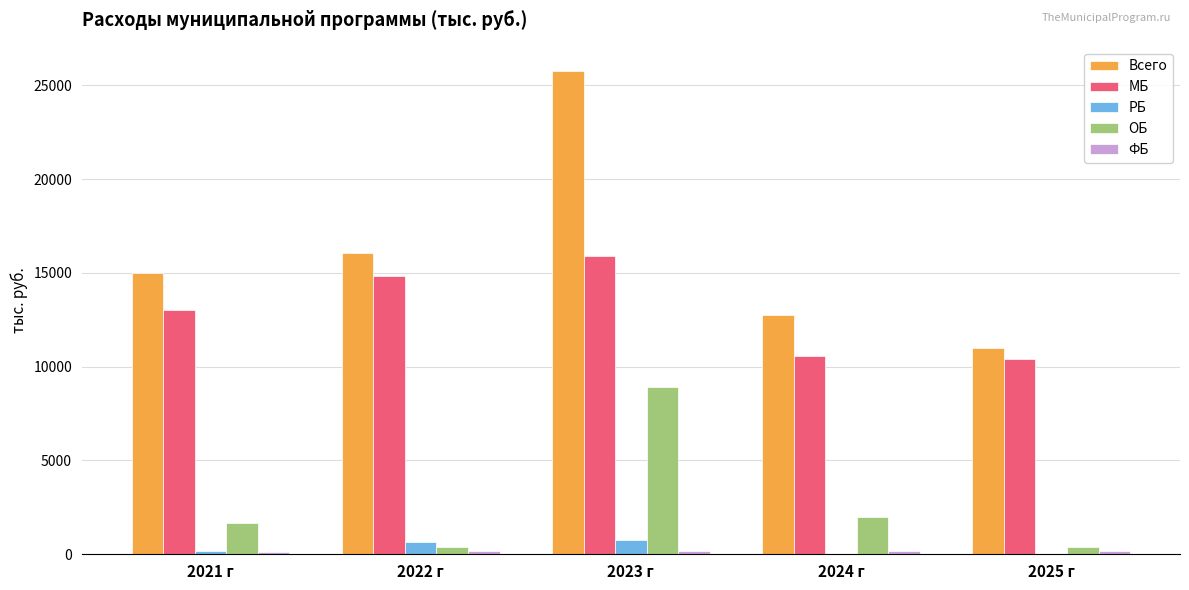

What is the approximate value of Всего at 2022 г?

16070.3